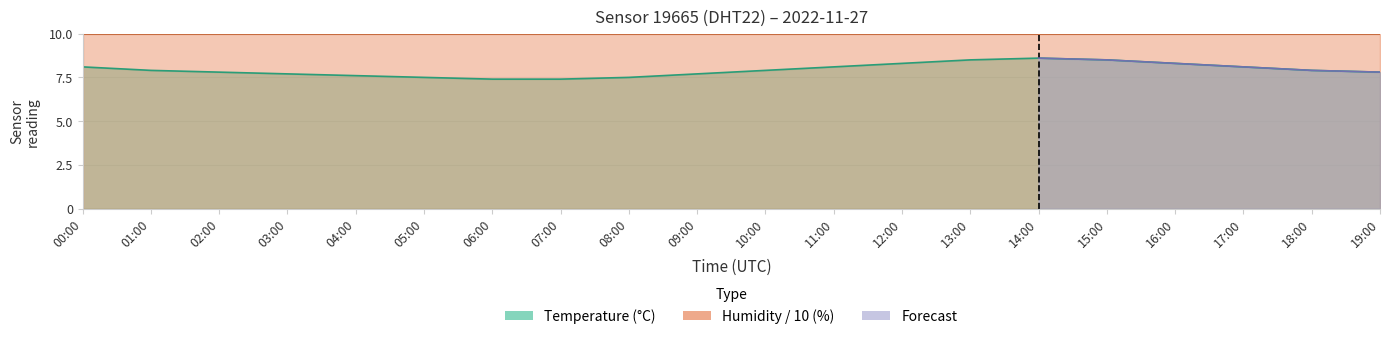

Which has a higher value, 14:00 or 18:00?

14:00